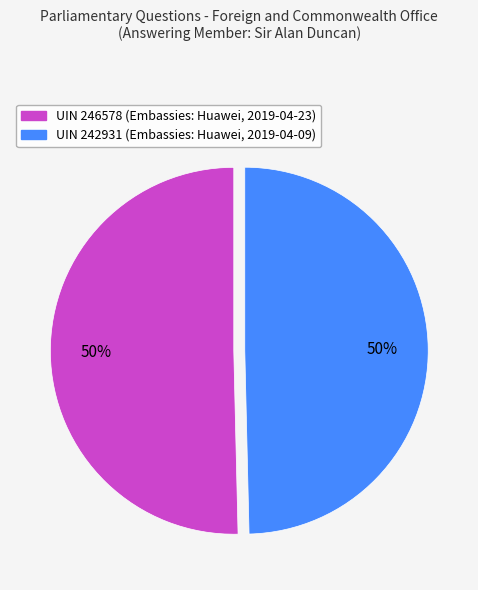

Is it true that UIN 242931 (Embassies: Huawei, 2019-04-09) is 50% of the pie?

True